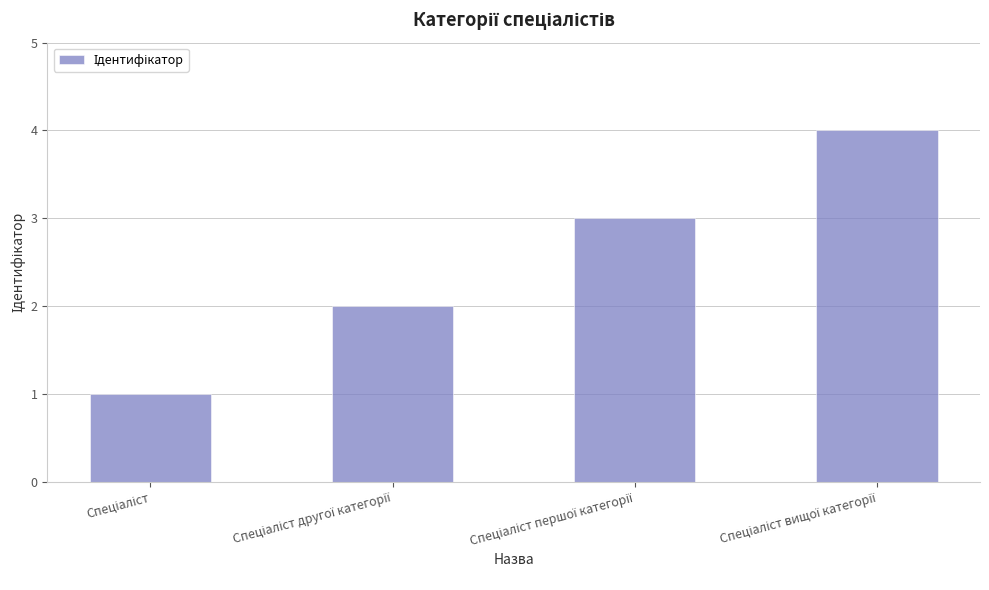

What is the sum of all values?

10